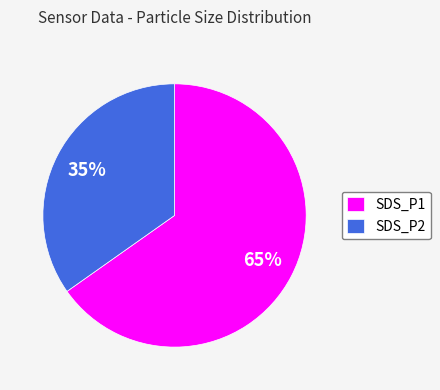

Is there a majority slice in this chart?

Yes